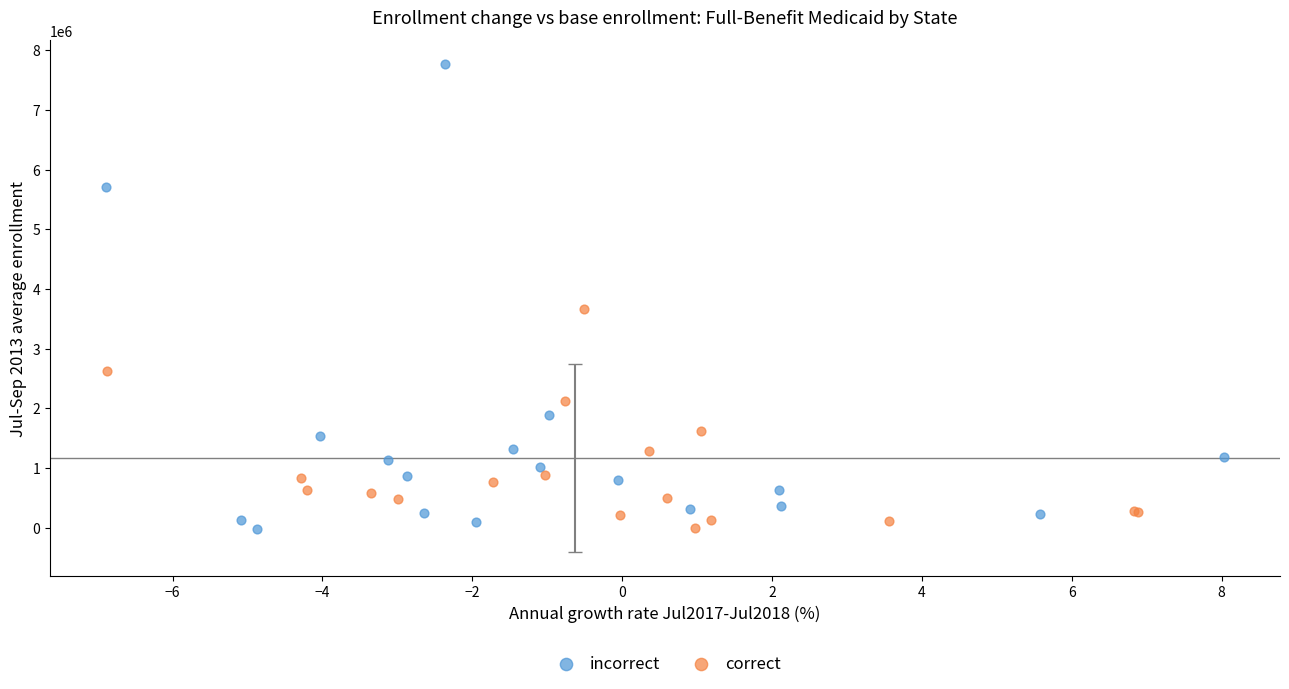

Which series has the widest spread of Y values?

incorrect